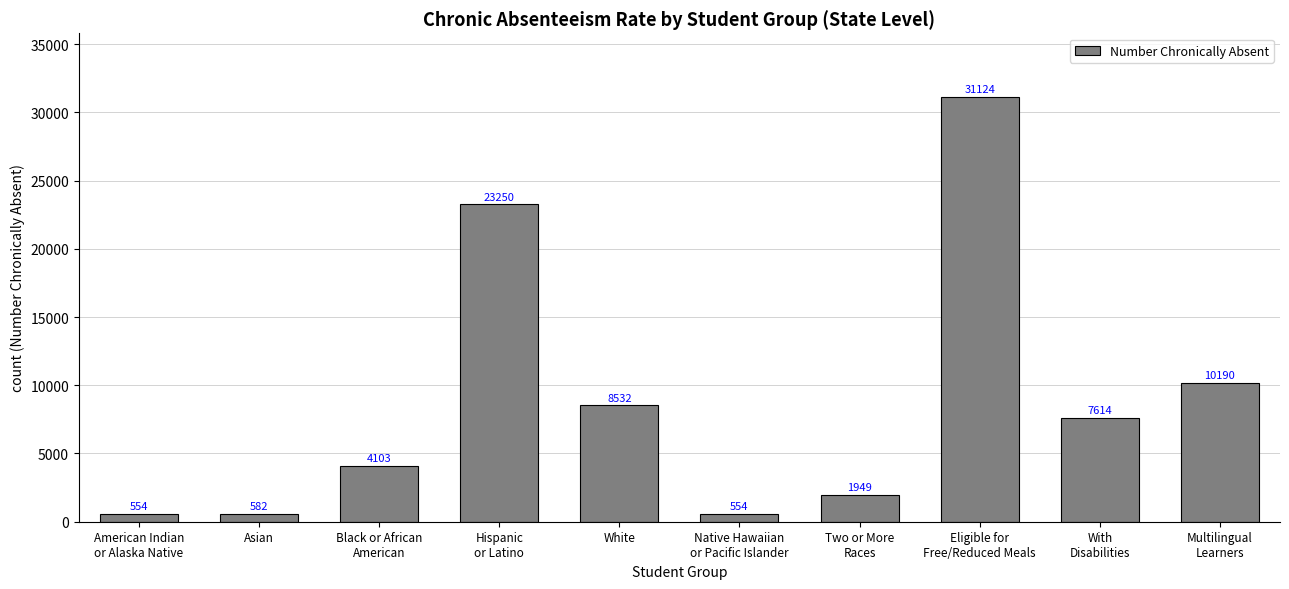

True or false: the data shows 47876 at Eligible for
Free/Reduced Meals.

False